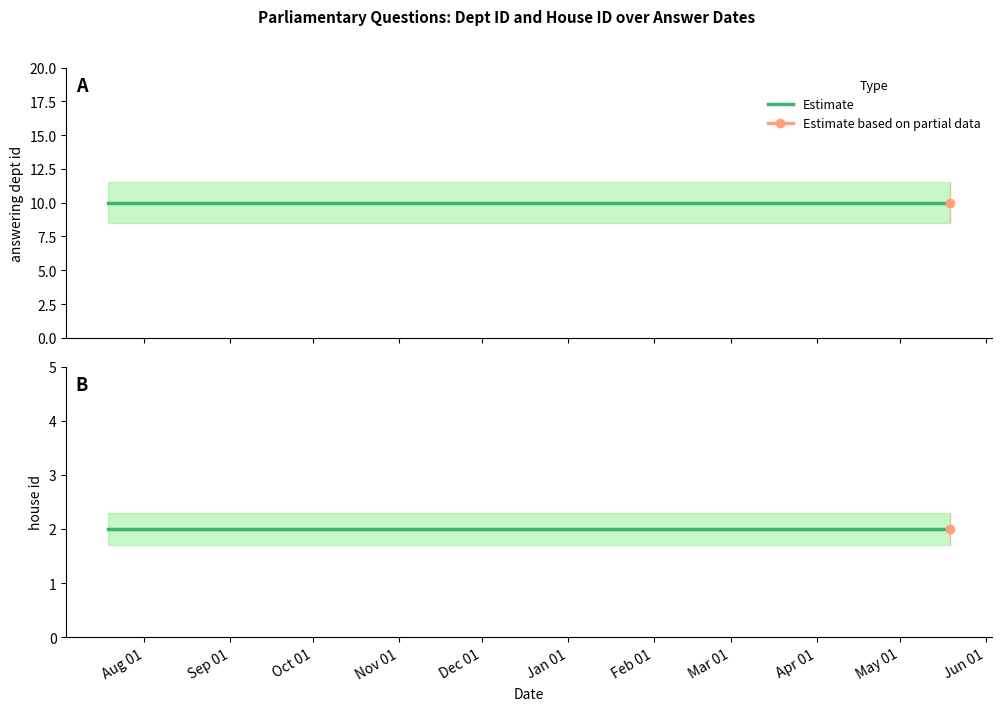

What is the maximum value shown in the chart?

10